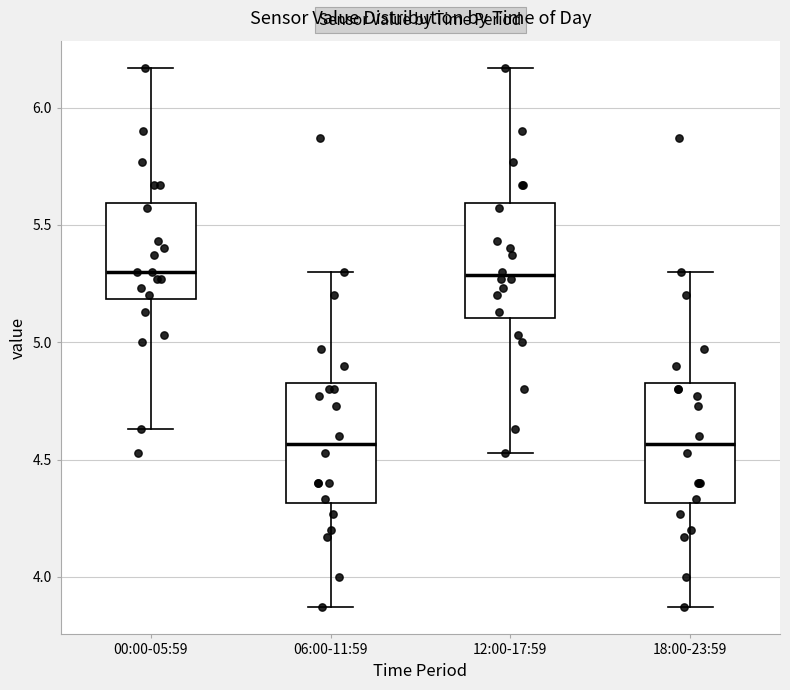

Where does the lower whisker of the box for 06:00-11:59 end on the y-axis? The values are not printed on the chart, so give them approximately, as read against the axis.

3.85